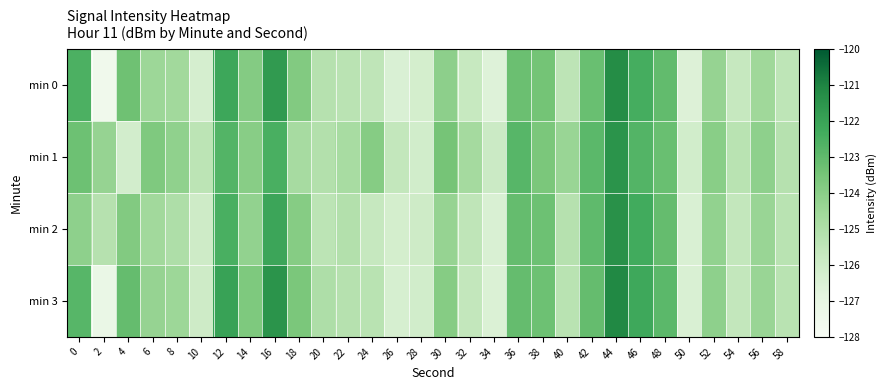

What is the difference between the highest and lowest values at 54?

0.4